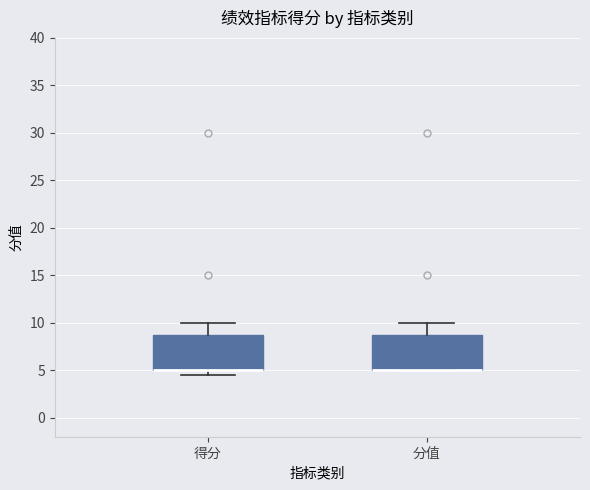

Reading left to right, transcribe this box plot: for each box, give where its median line is, the range the box spans, and where its two whiskers end, as read against the y-axis. The values are not printed on the chart, so give them approximately, as read against the axis.

得分: median 5.0 (drawn on the box's lower edge), box 5.0 to 9.0, whiskers 4.5 to 10.0
分值: median 5.0 (drawn on the box's lower edge), box 5.0 to 9.0, whiskers 5.0 to 10.0